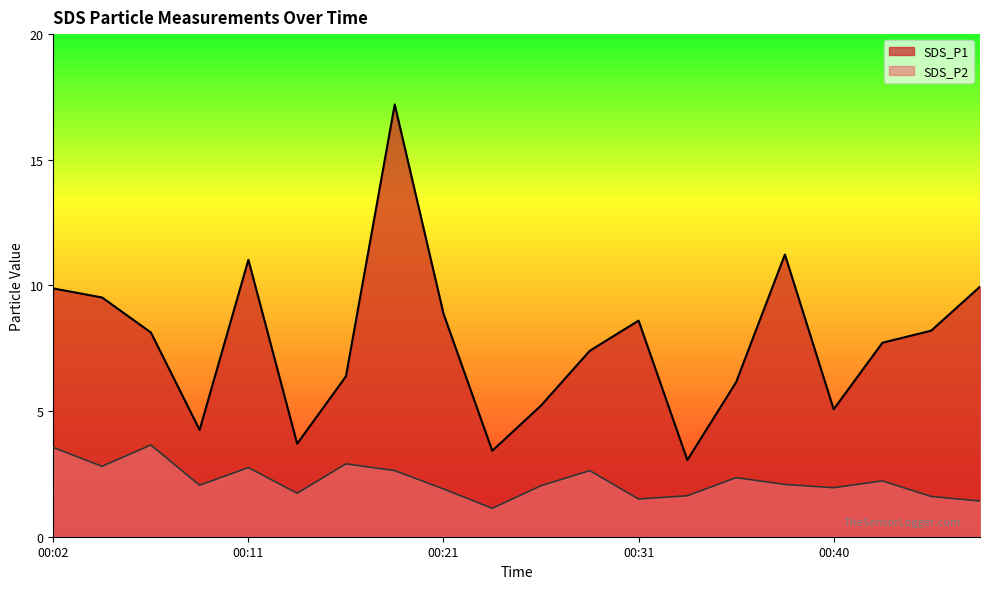

Is the value of SDS_P1 at 00:04 greater than the value of SDS_P2 at 00:19?

Yes